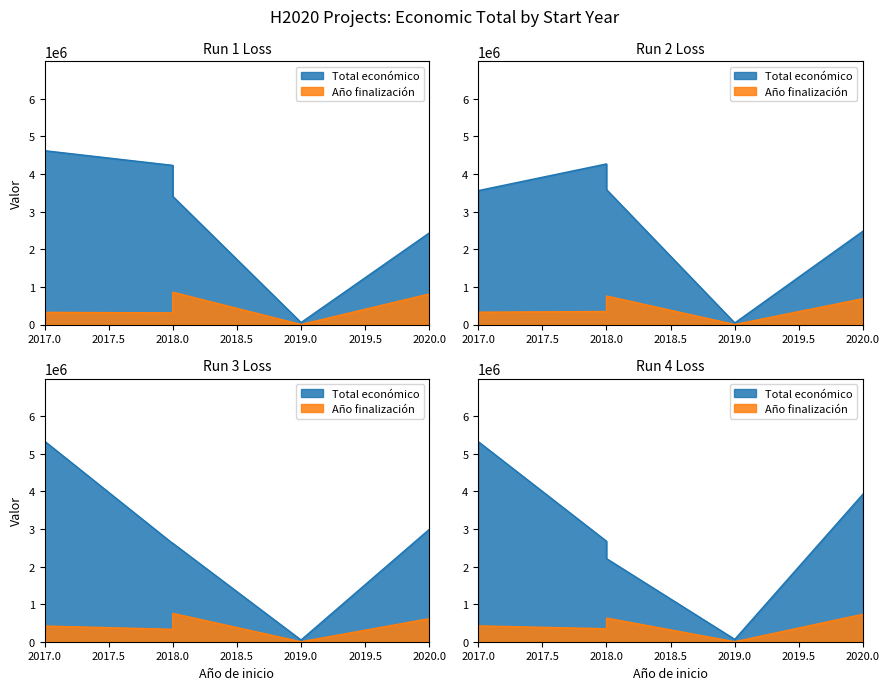

What is the difference between the second highest and second lowest values?

359812.2